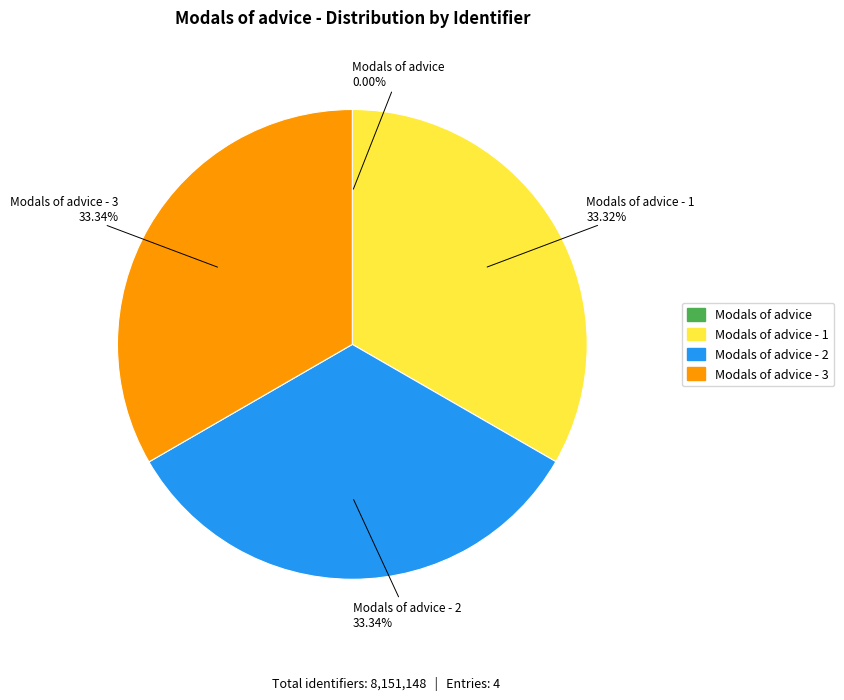

Does any single category account for the majority?

No